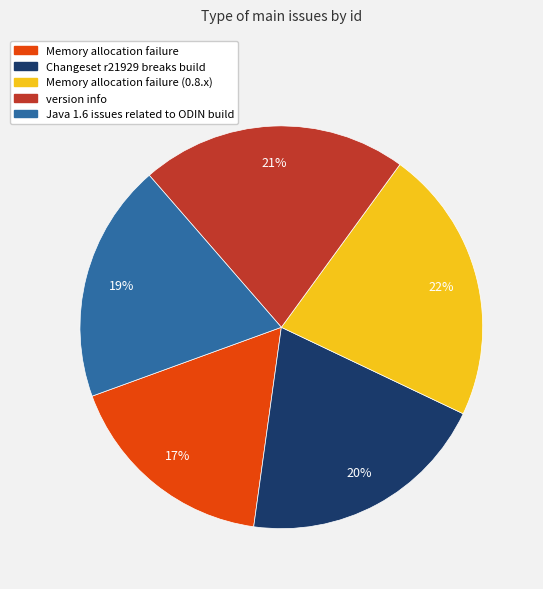

Is there a majority slice in this chart?

No